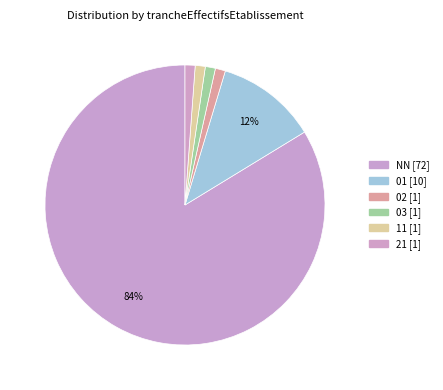

Count the number of slices in the pie.

6